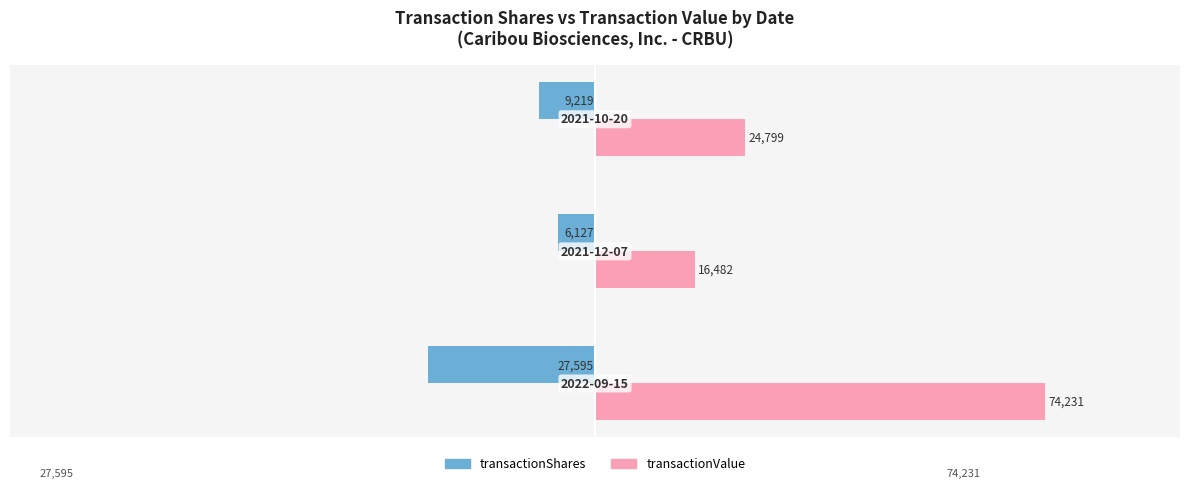

Which series has the largest total across all categories?

transactionValue